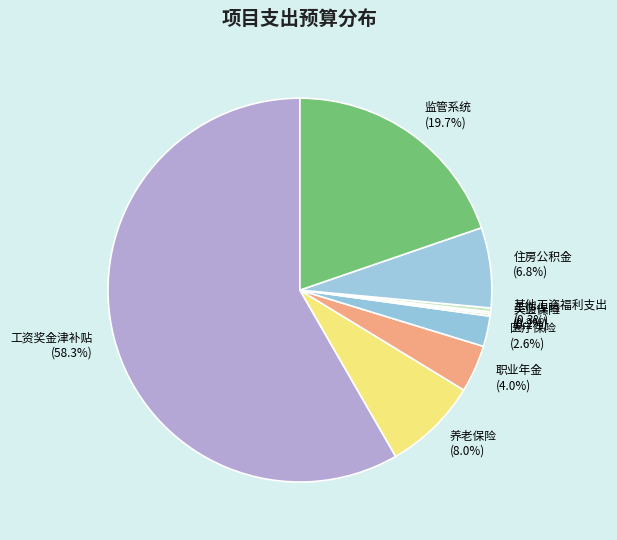

To the nearest percent, what is the difference between the largest and smallest slice percentages?

58%